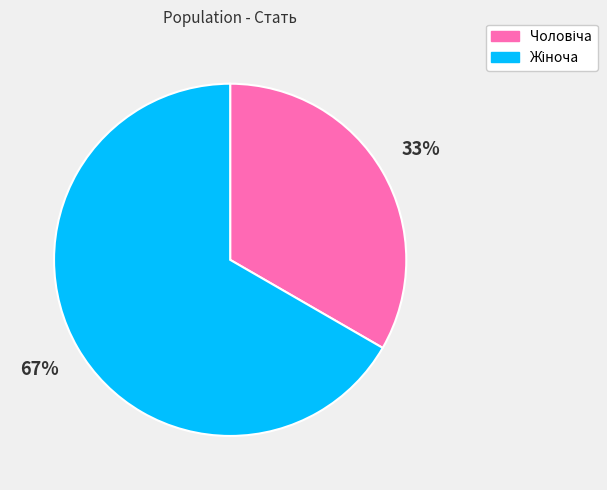

Is there any slice that represents more than half of the pie?

Yes